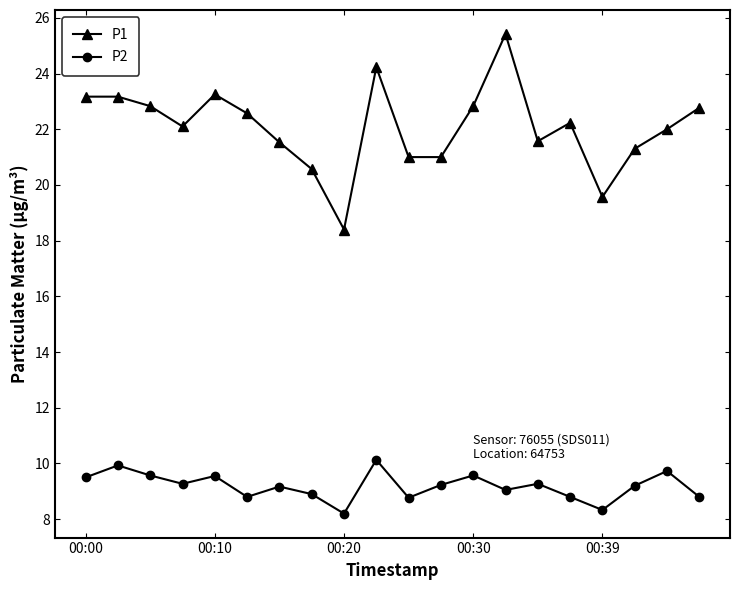

Which series has the largest total across all categories?

P1